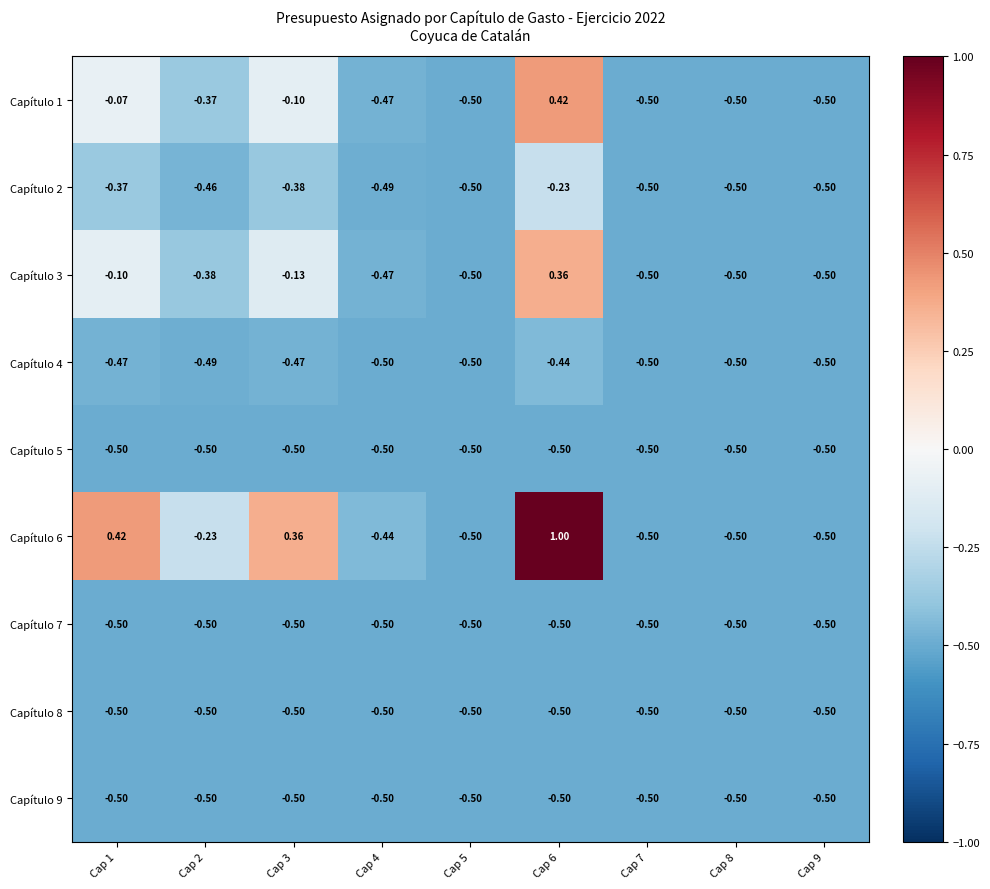

Is the value of Capítulo 3 at Cap 3 greater than the value of Capítulo 6 at Cap 7?

Yes